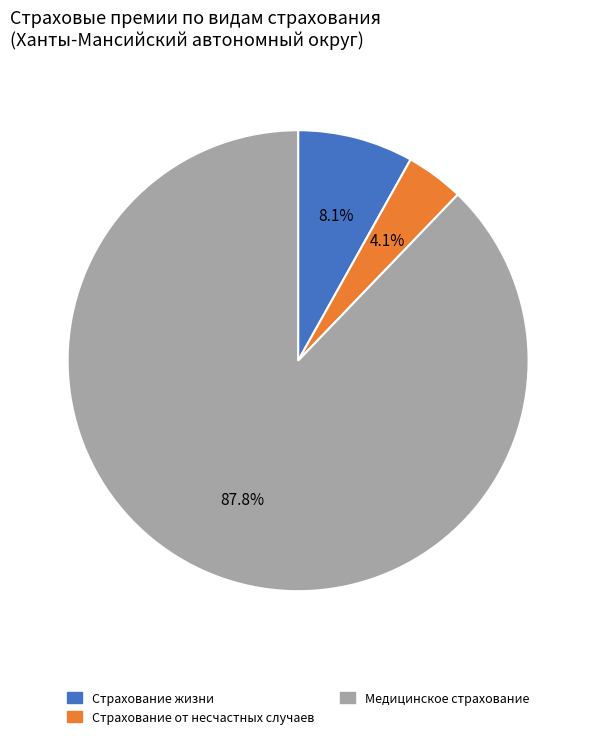

Is there any slice that represents more than half of the pie?

Yes